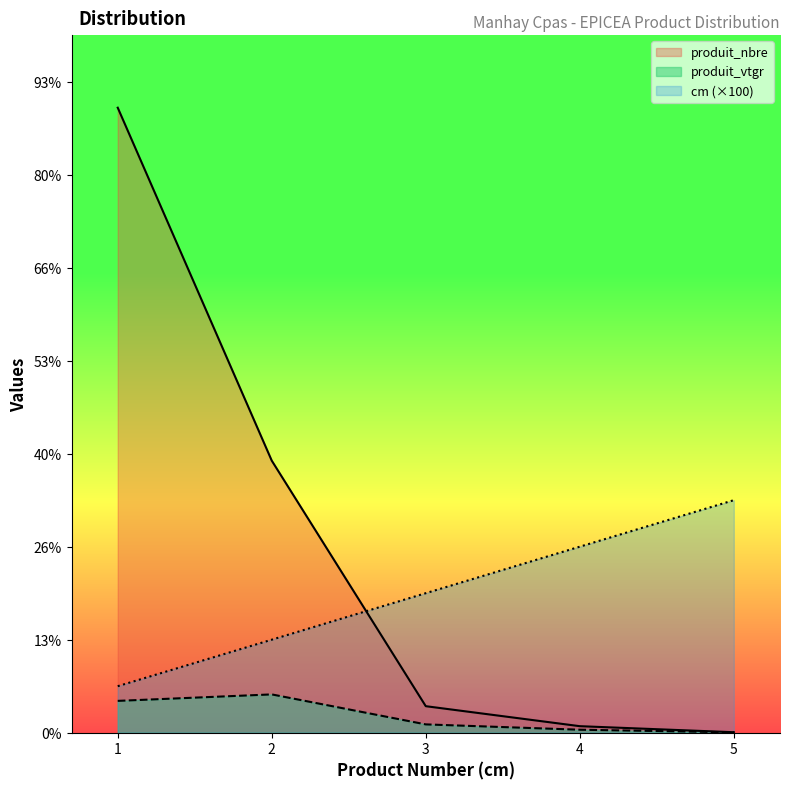

At 1, list the series in order from smallest to largest.

produit_vtgr, cm (×100), produit_nbre